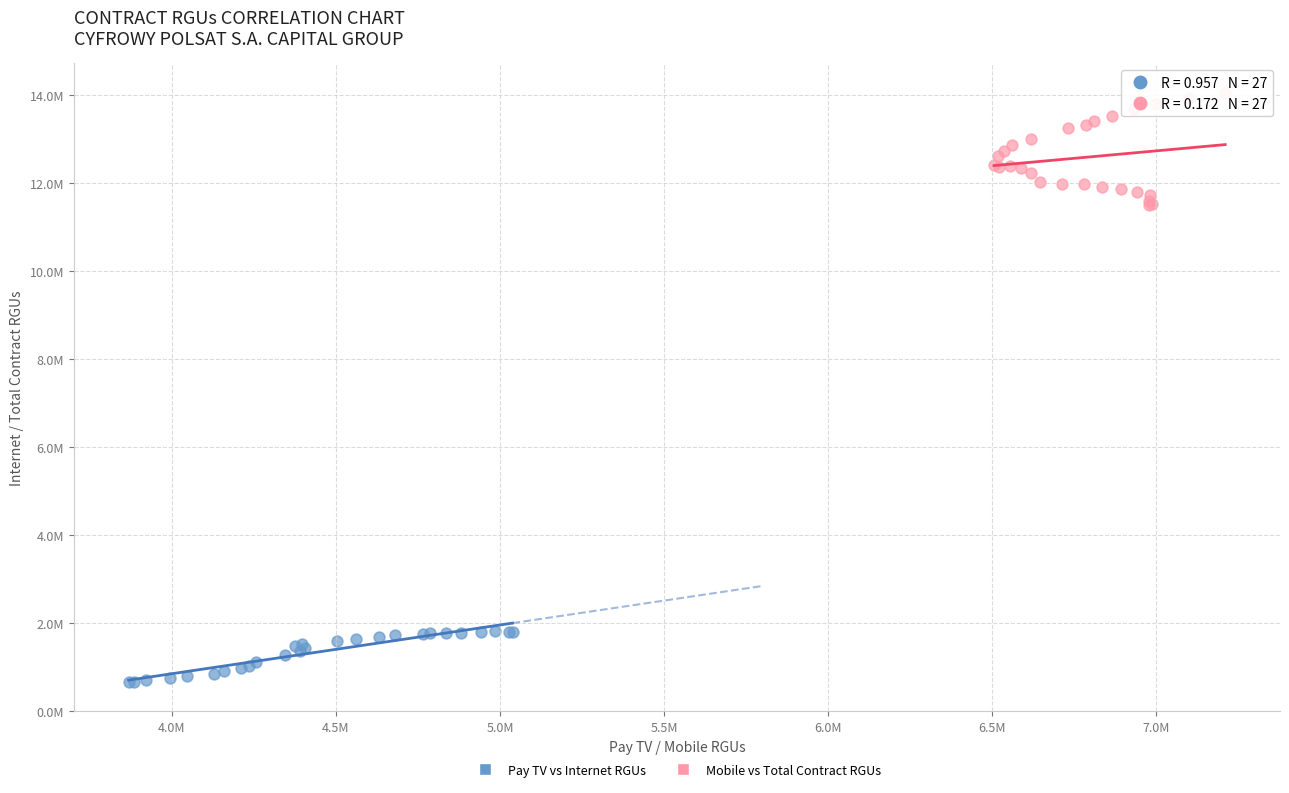

Which series reaches the minimum Y coordinate?

Pay TV vs Internet RGUs